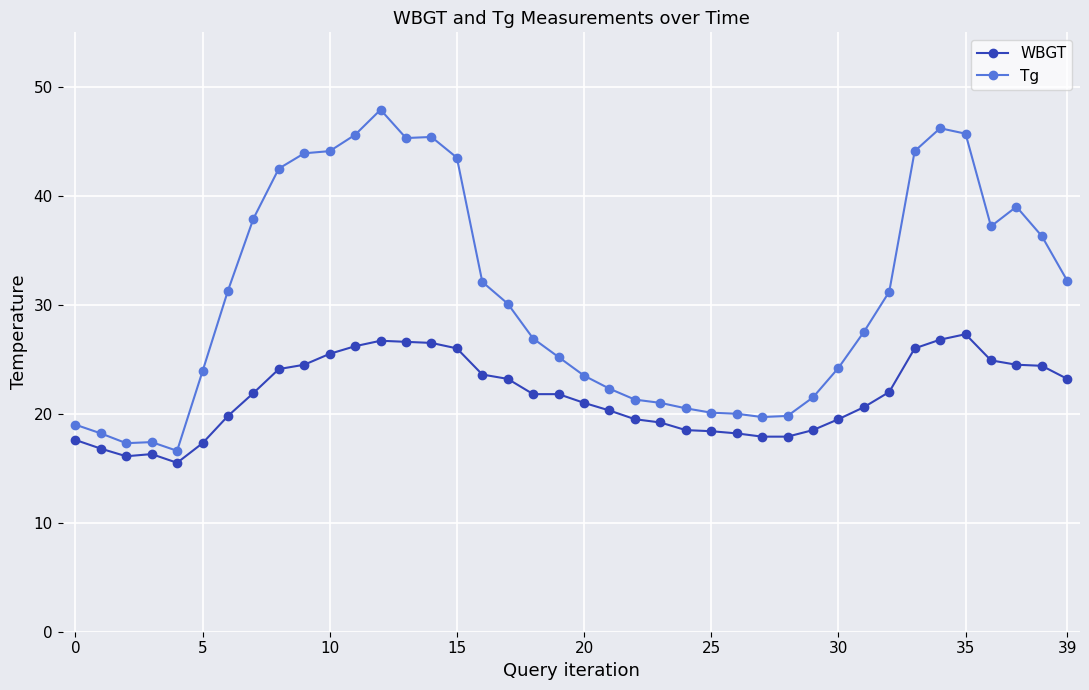

How many data points does each series have?

40